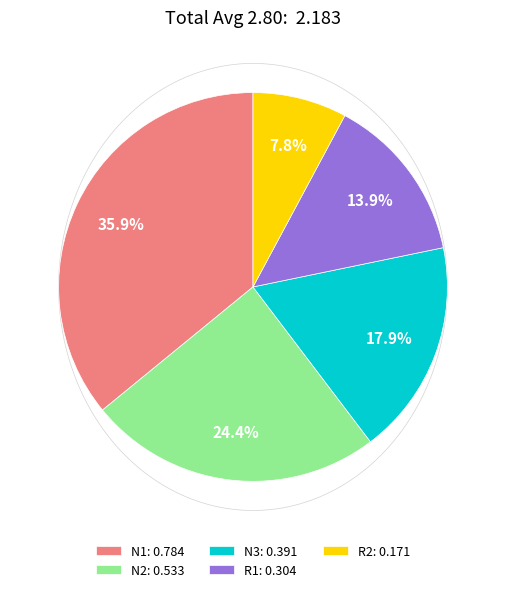

Does R2 represent more than half of the total?

No